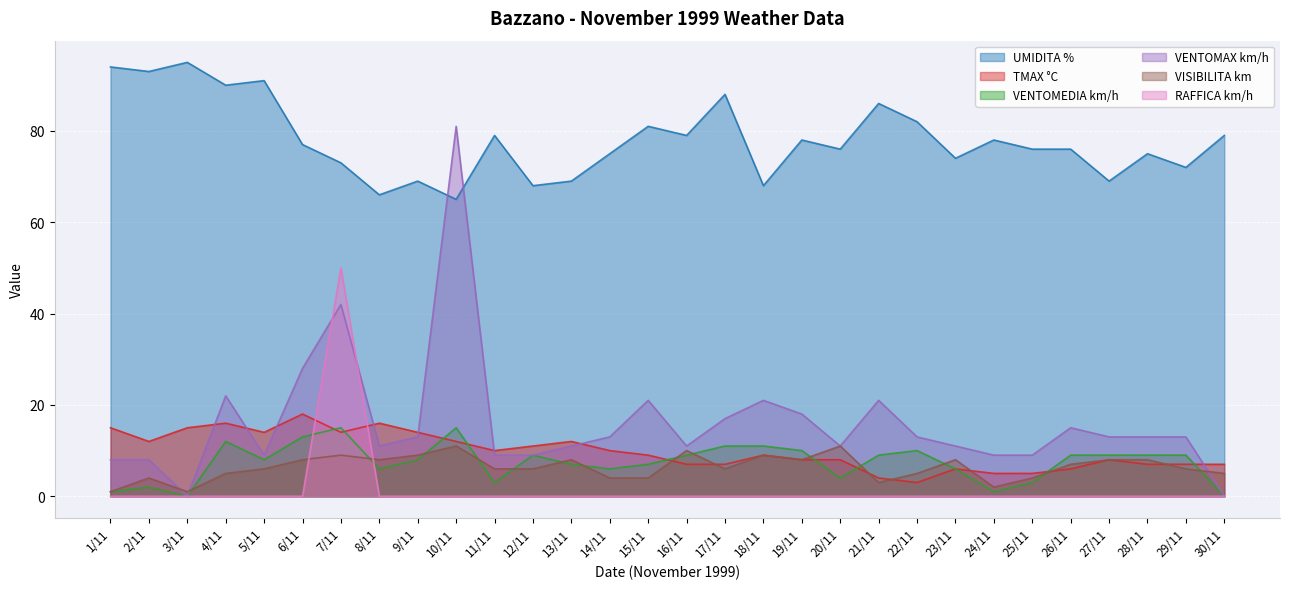

How many distinct data groups are displayed?

6